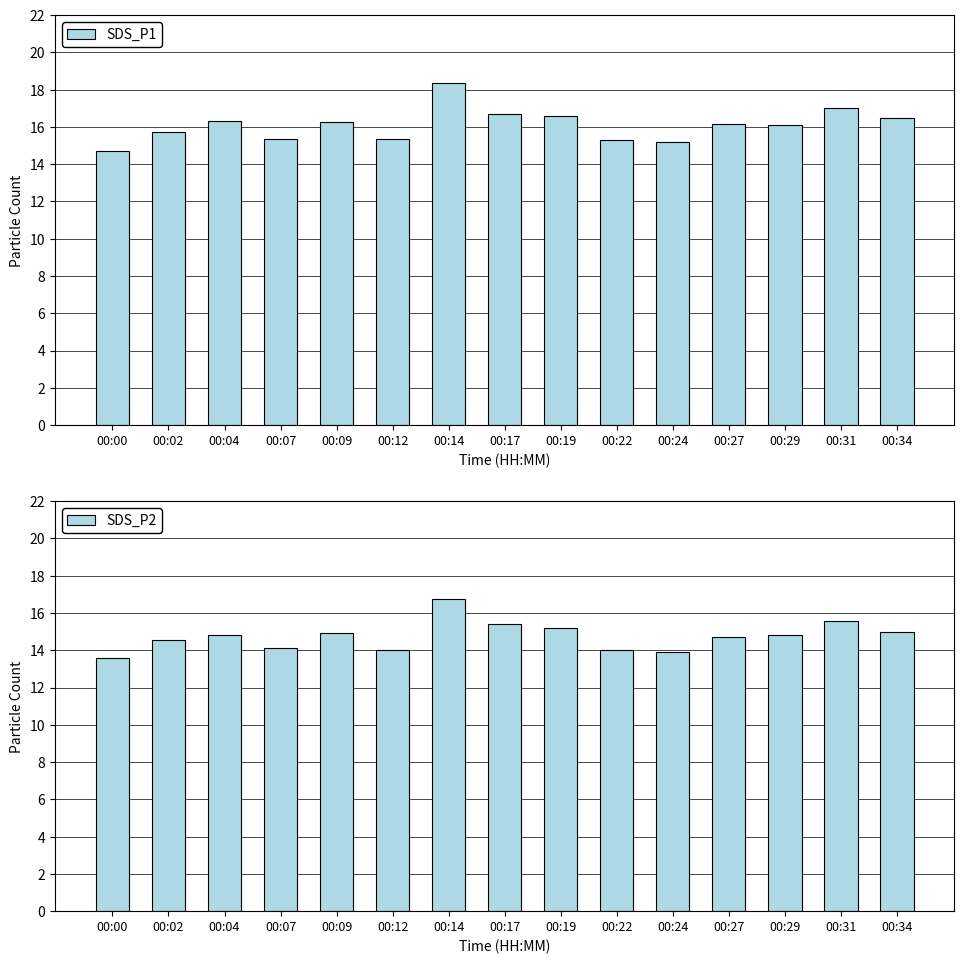

Is the value of SDS_P1 at 00:09 greater than the value of SDS_P2 at 00:22?

Yes